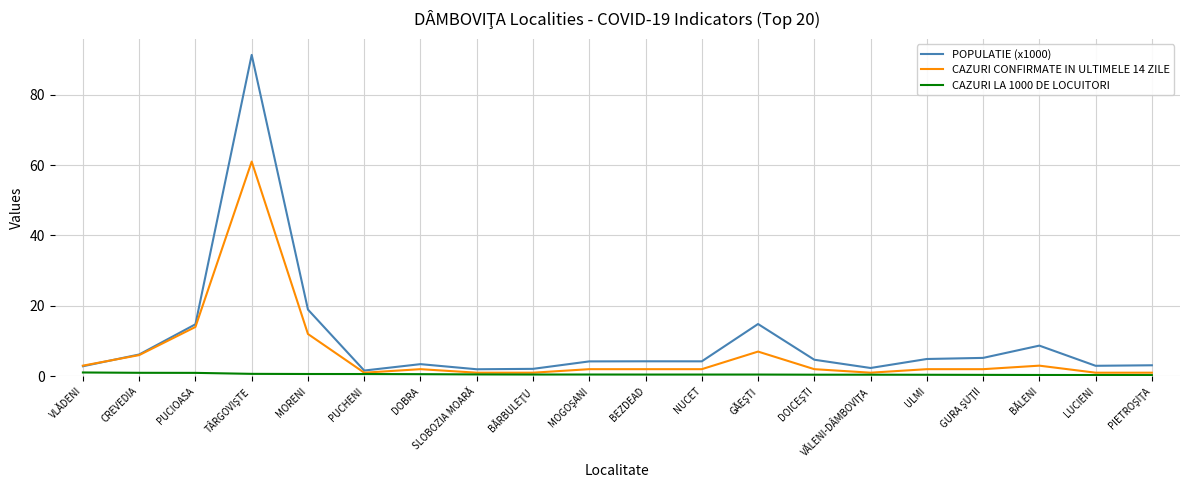

List the series in order of their overall mean, highest first.

POPULATIE (x1000), CAZURI CONFIRMATE IN ULTIMELE 14 ZILE, CAZURI LA 1000 DE LOCUITORI